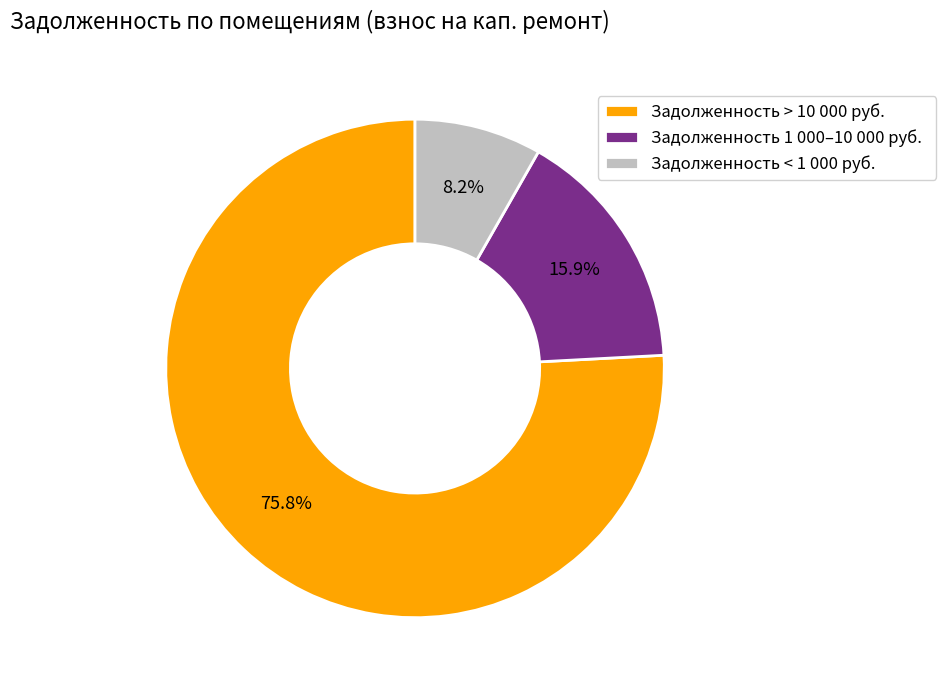

Is there any slice that represents more than half of the pie?

Yes